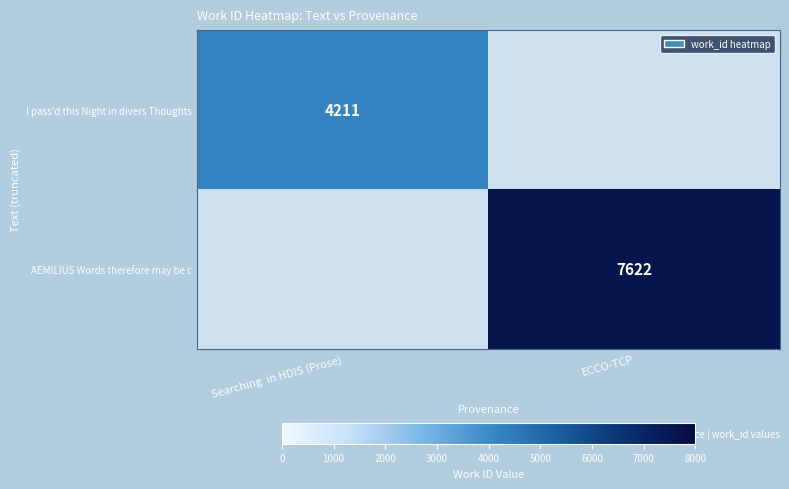

Is it true that AEMILIUS Words therefore may be c equals 7622 at ECCO-TCP?

True